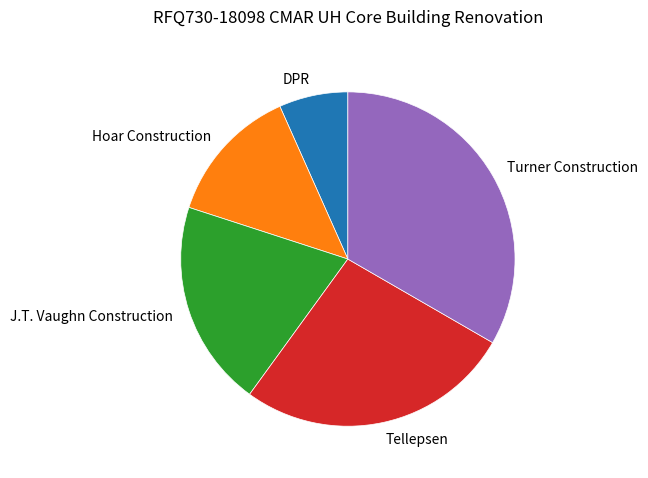

Approximately how many times larger is the value at J.T. Vaughn Construction compared to Turner Construction?

0.6